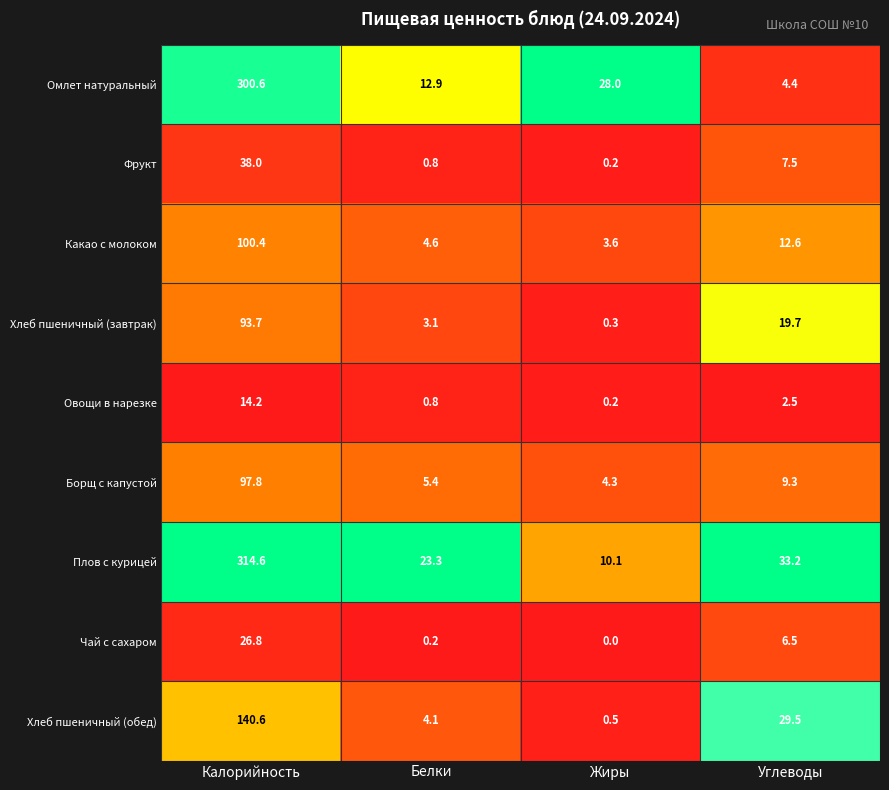

What is the highest value of the Чай с сахаром series?

26.8